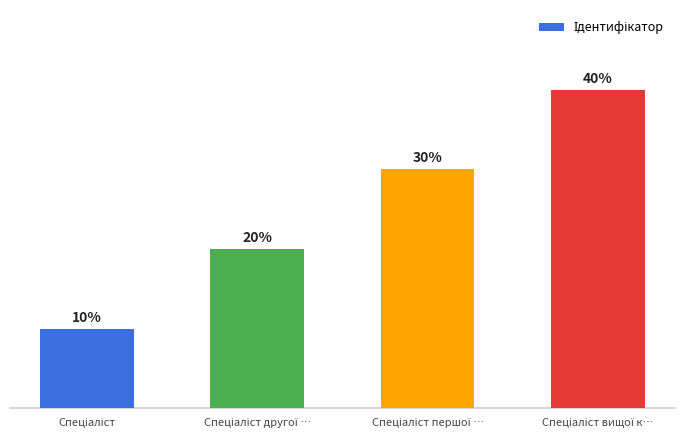

Are the bars horizontal?

No